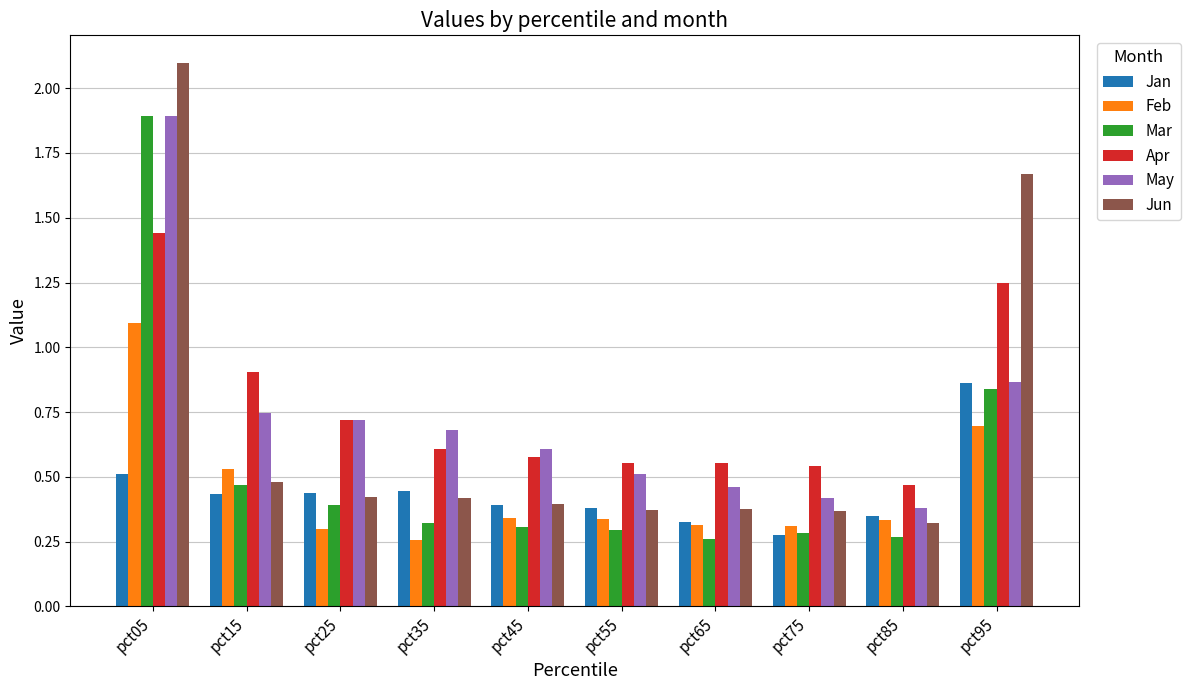

What are all the series names shown in the legend?

Jan, Feb, Mar, Apr, May, Jun